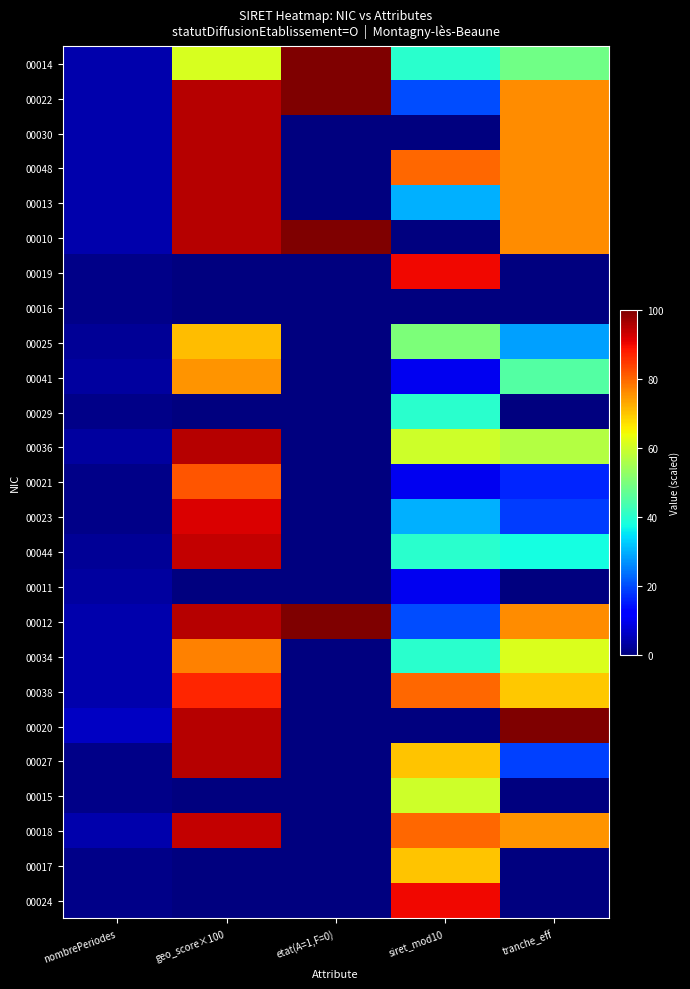

How many data points does each series have?

5